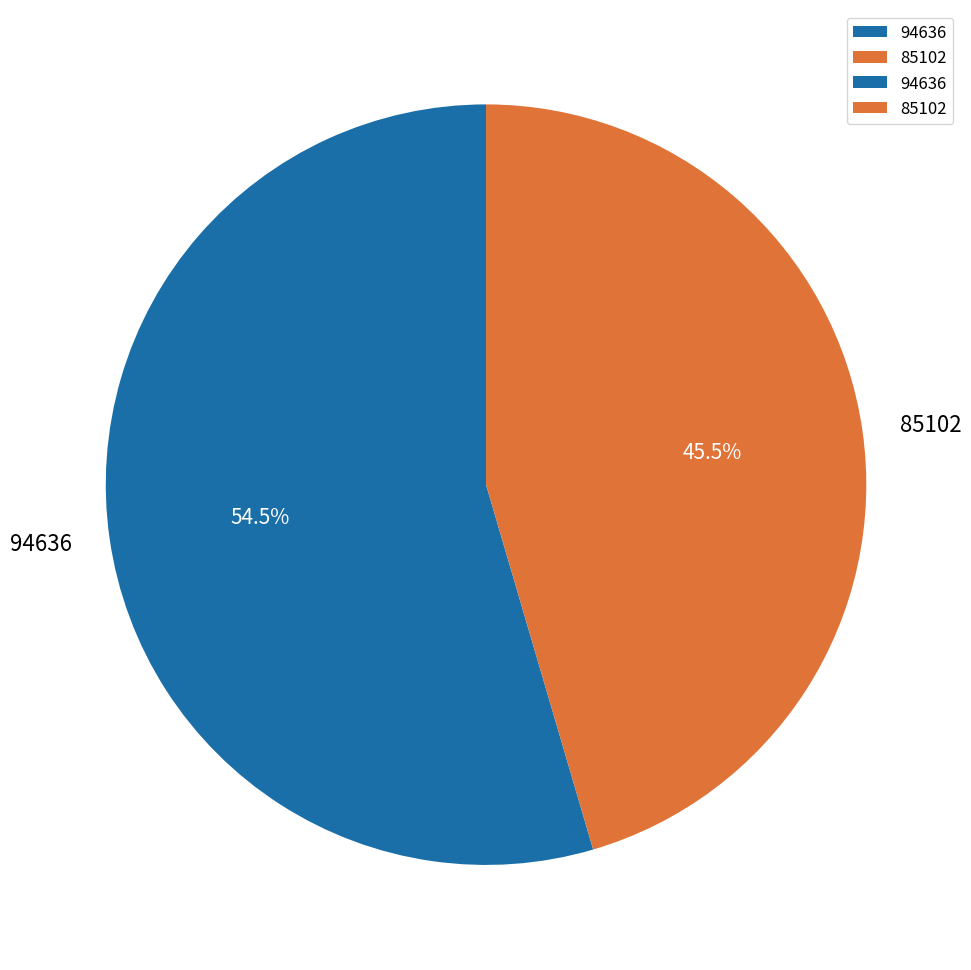

True or false: 94636 accounts for 43% of the total.

False